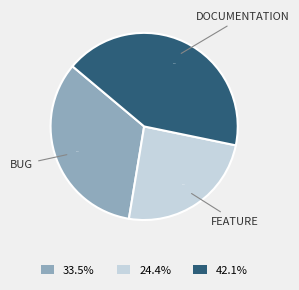

Which category has the smallest portion of the pie?

24.4%